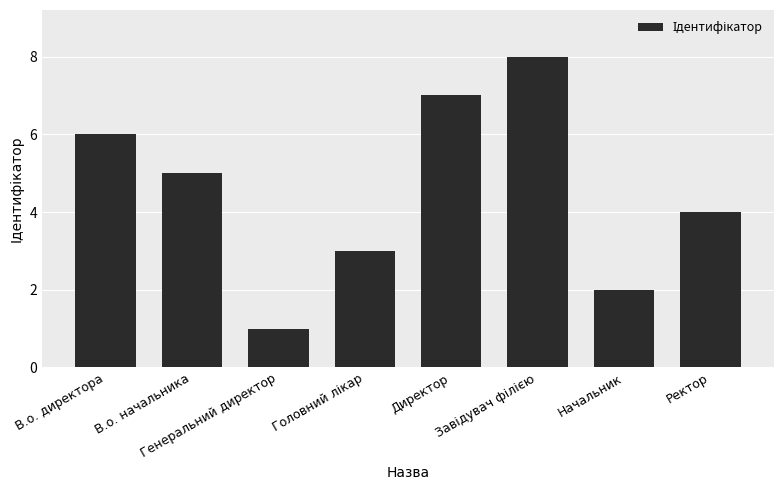

Does the chart contain stacked bars?

No